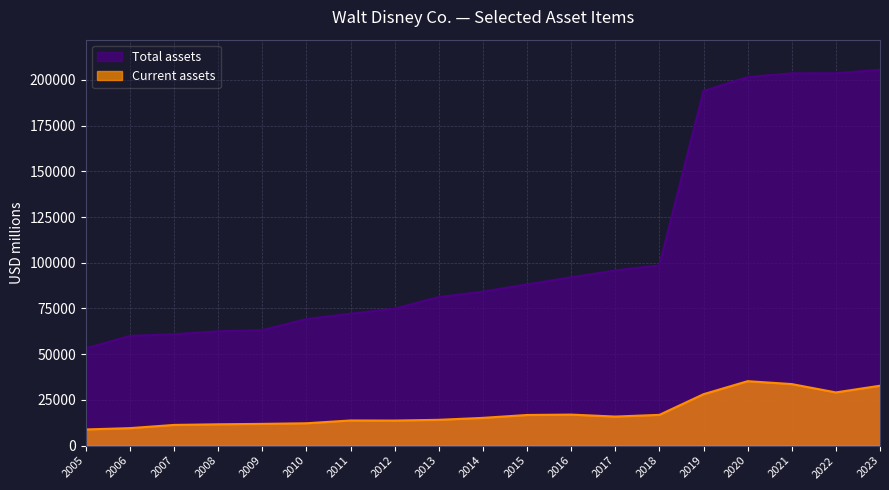

True or false: Current assets and Total assets intersect in this chart.

False